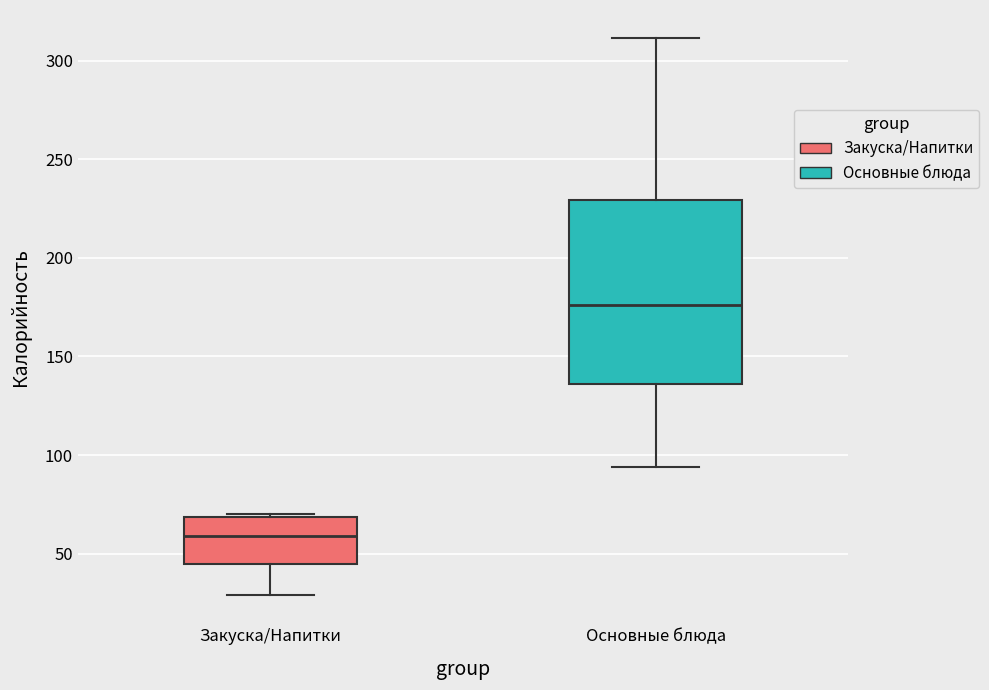

Where does the lower whisker of the box for Закуска/Напитки end on the y-axis? The values are not printed on the chart, so give them approximately, as read against the axis.

30